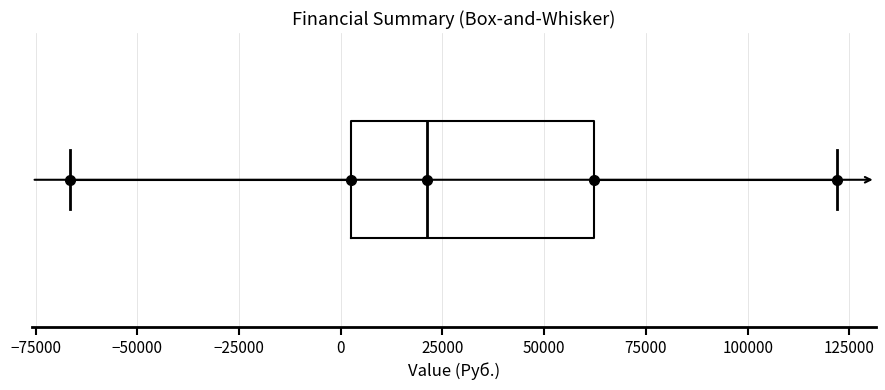

Read this box plot against the x-axis: the position of the median line, the range covered by the box, and the ends of both whiskers. The values are not printed on the chart, so give them approximately, as read against the axis.

median 20000, box 0 to 60000, whiskers -65000 to 120000